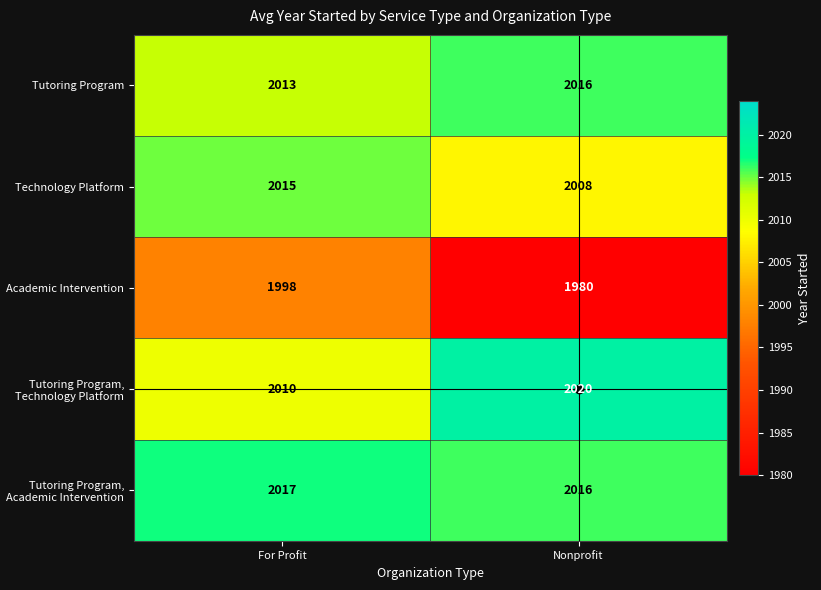

Read the Tutoring Program value at For Profit.

2013